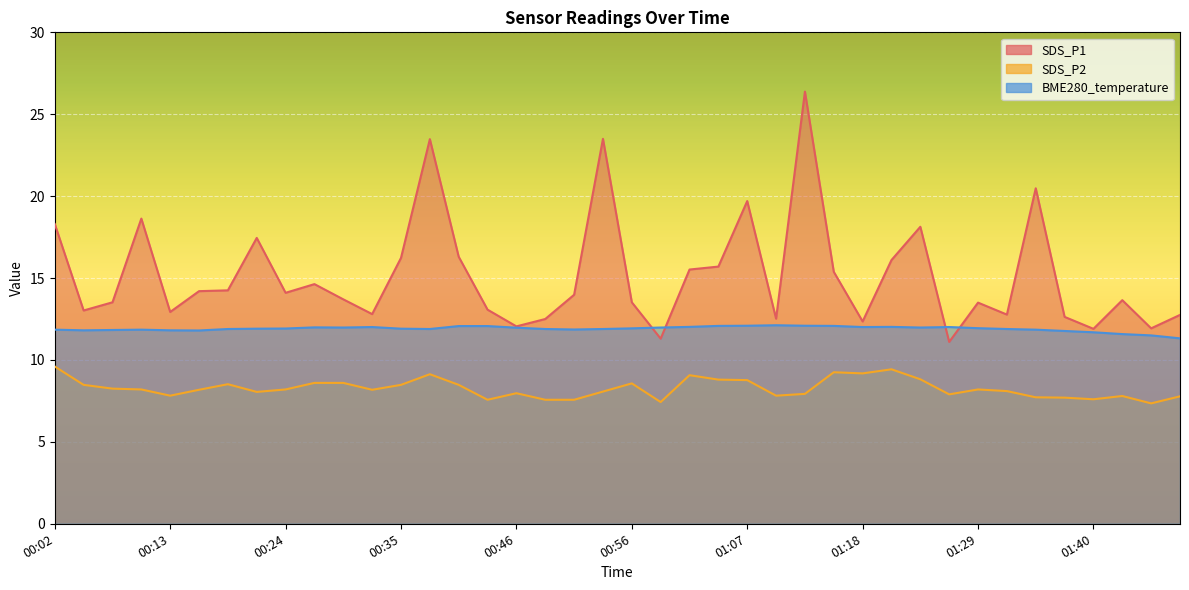

True or false: SDS_P1 and SDS_P2 cross at least once.

False